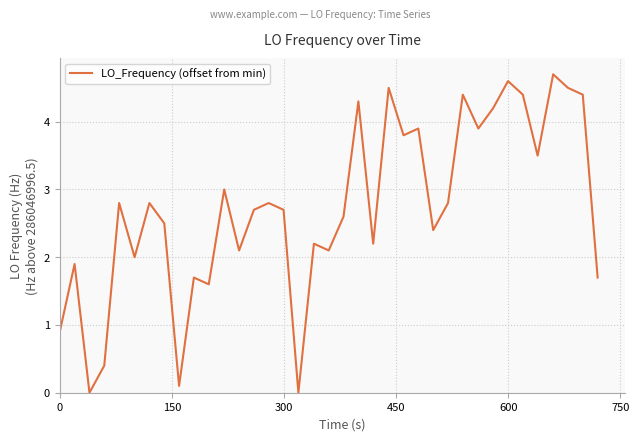

What is the difference between the maximum and minimum values?

4.7